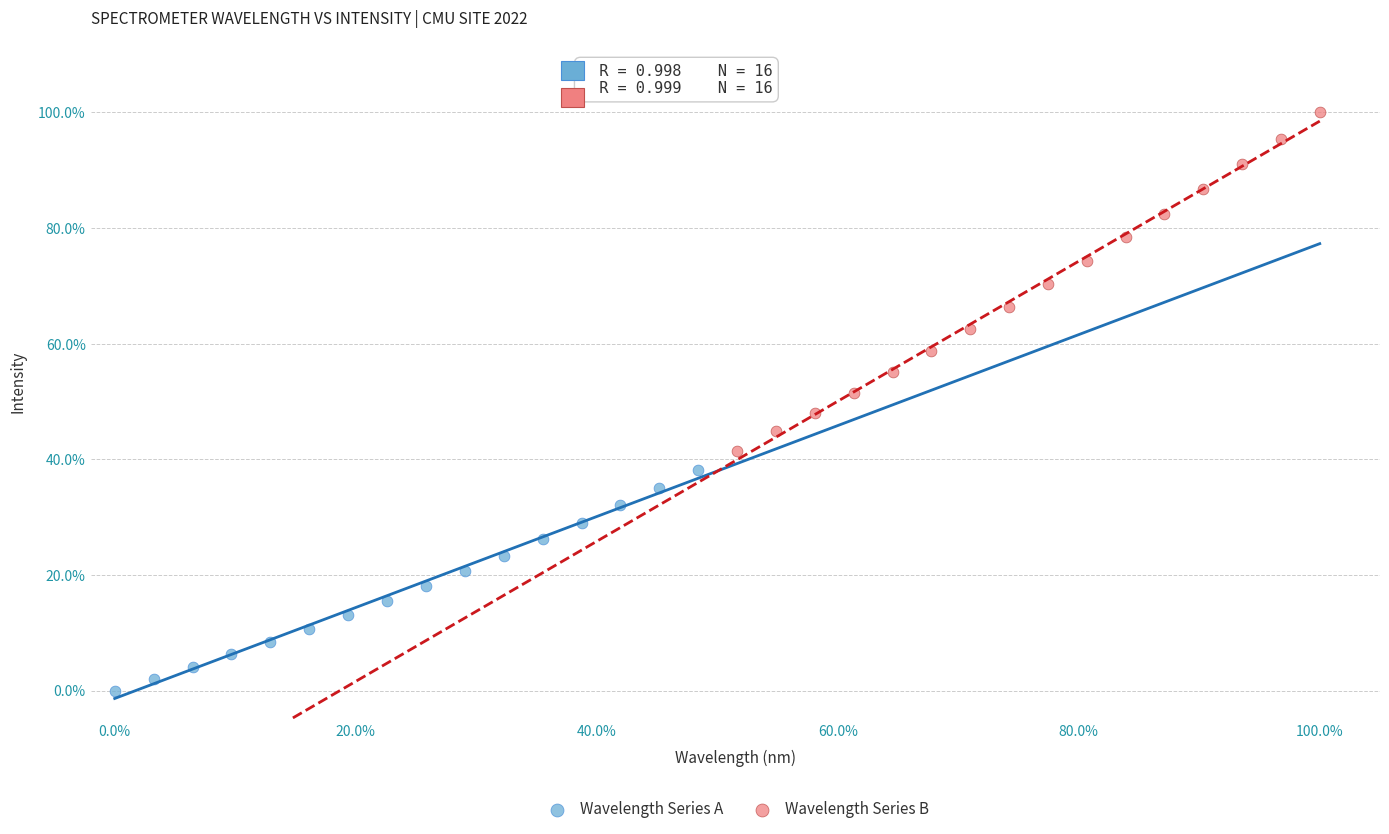

Which series reaches the minimum Y coordinate?

Wavelength Series A